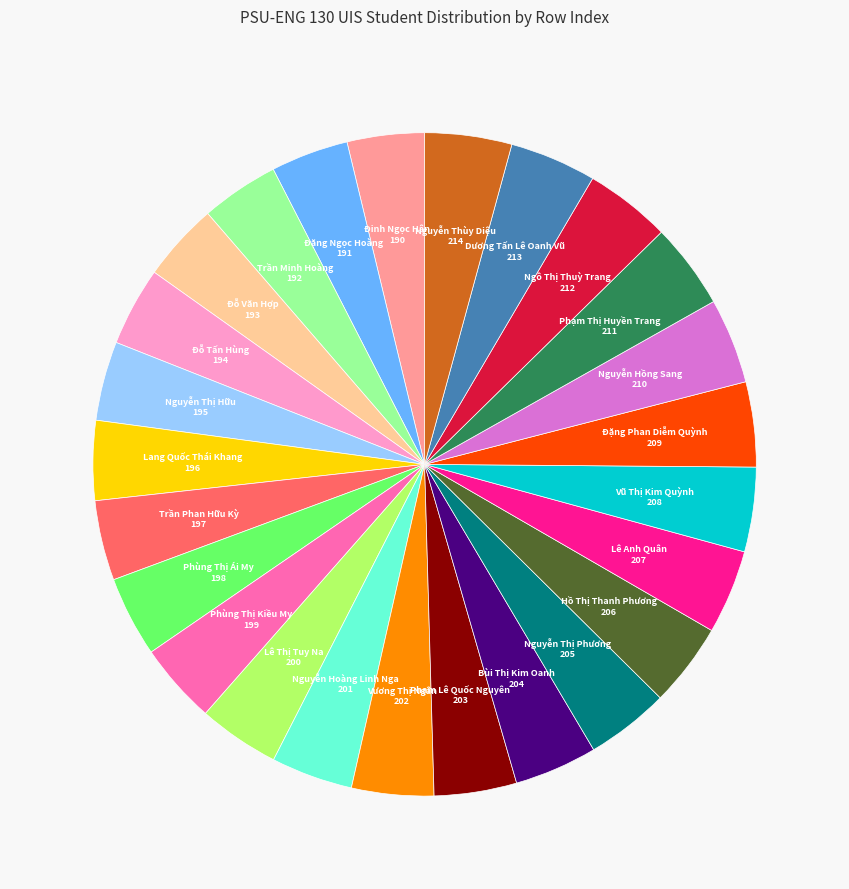

Is there any slice that represents more than half of the pie?

No